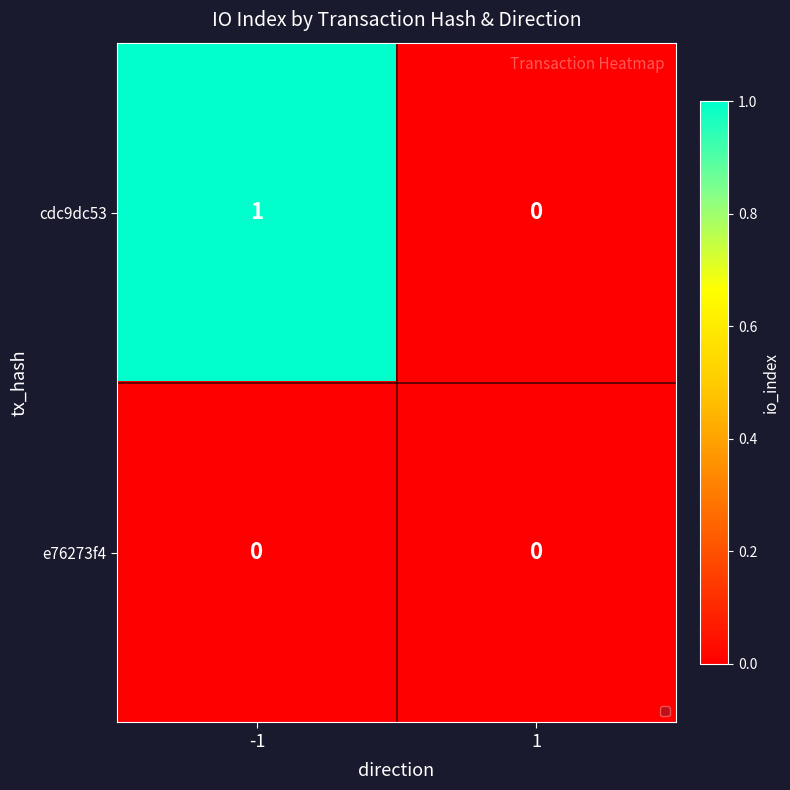

Rank the series by their average value, from highest to lowest.

cdc9dc53, e76273f4